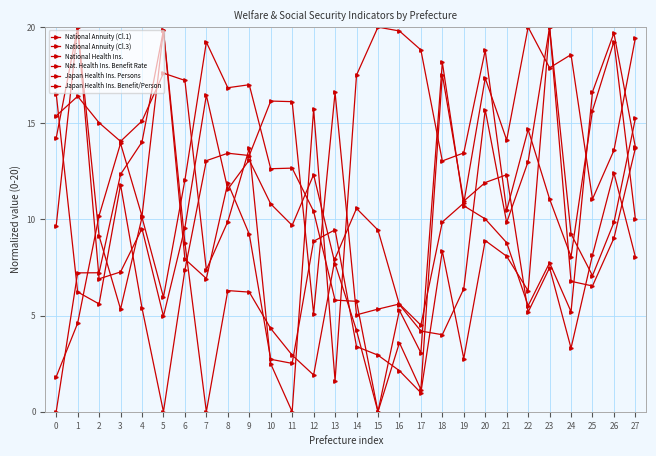

How many lines are shown in the chart?

6